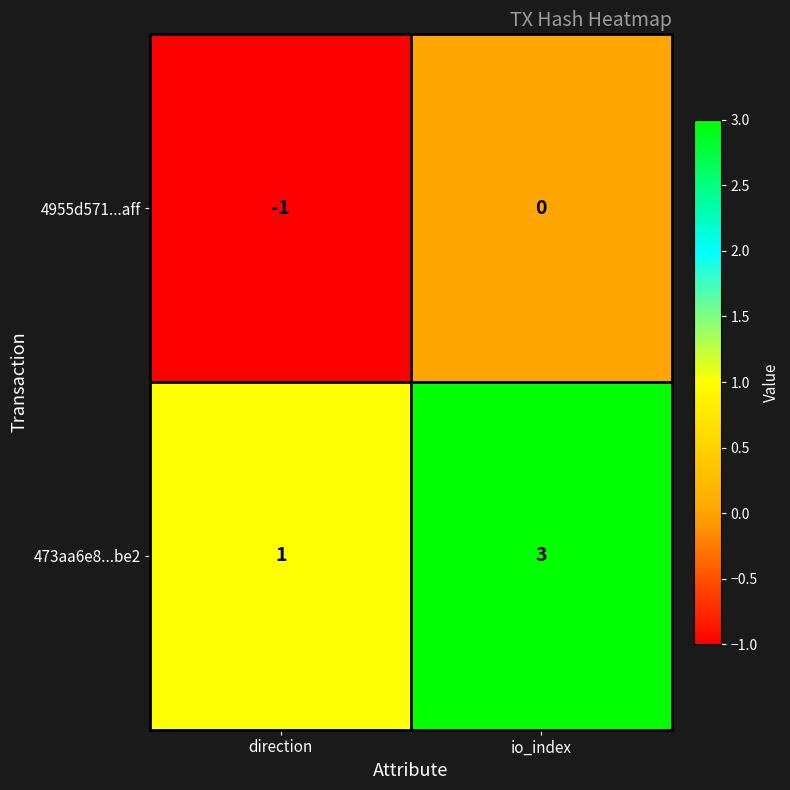

Reading left to right, extract all data points from this chart.

4955d571...aff: direction=-1	io_index=0
473aa6e8...be2: direction=1	io_index=3